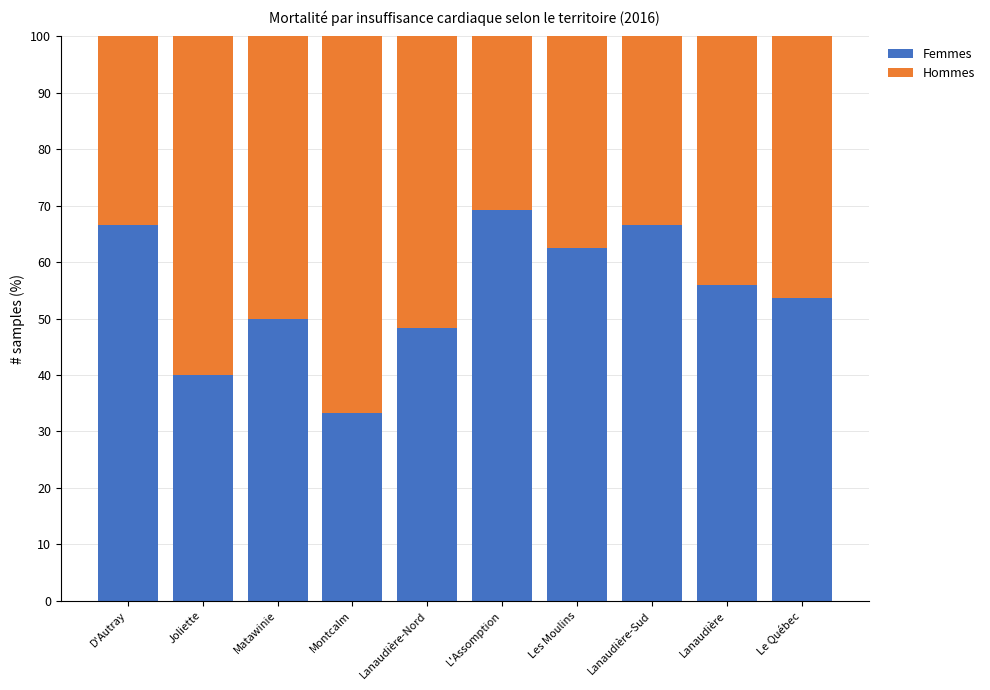

How many categories are shown in the chart?

10